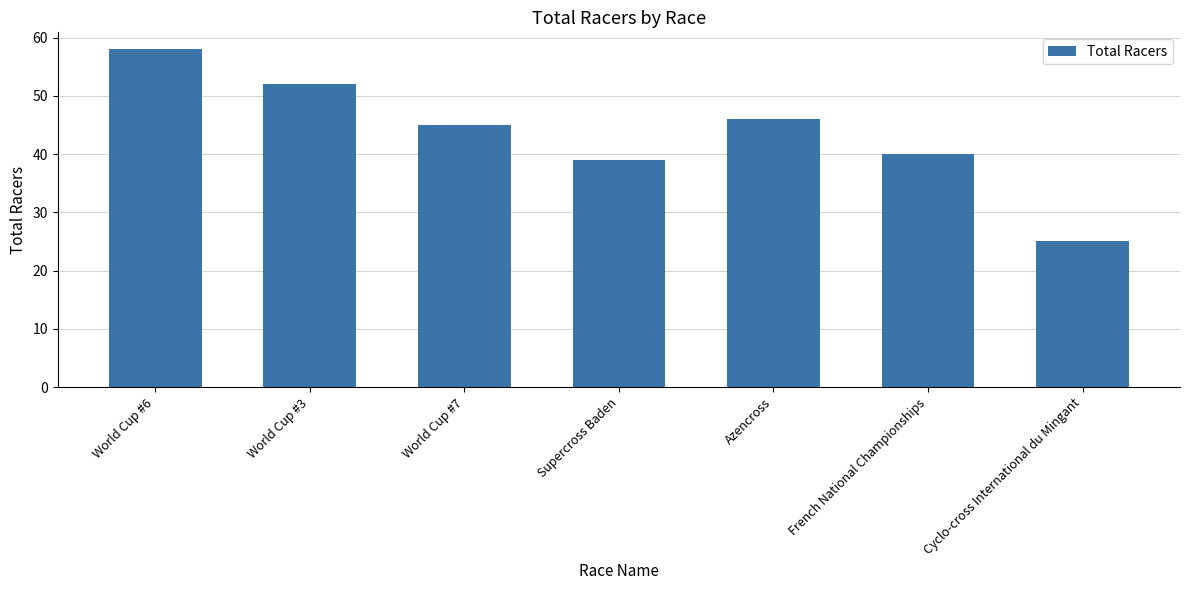

What is the label of the 1st bar from the right?

Cyclo-cross International du Mingant